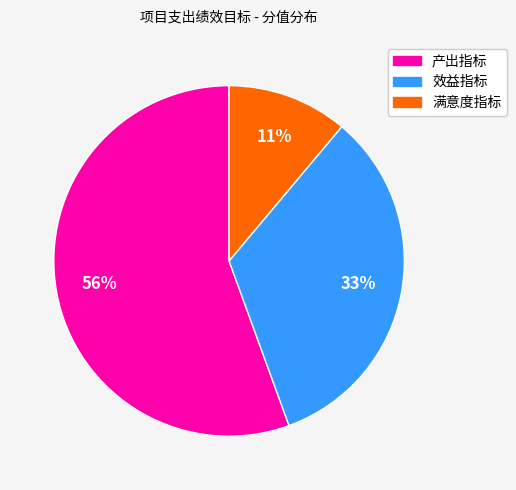

How many slices are in this pie chart?

3